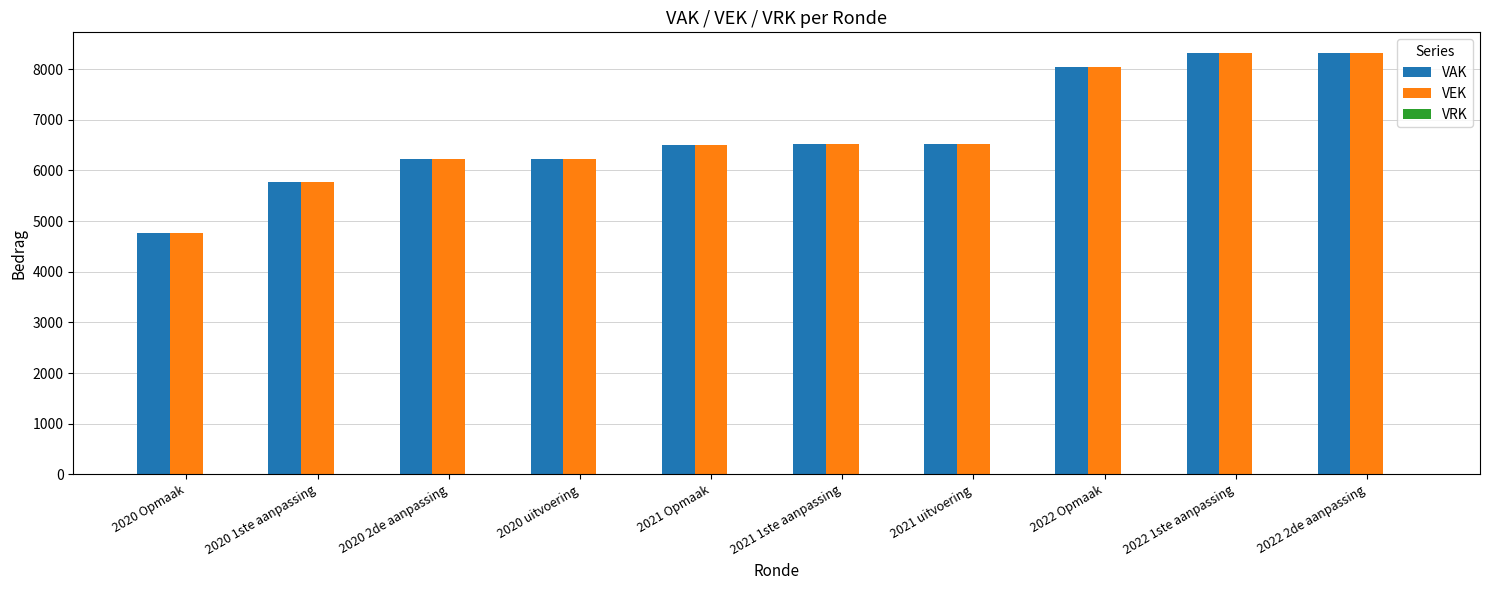

Which category has the lowest value in the VAK series?

2020 Opmaak